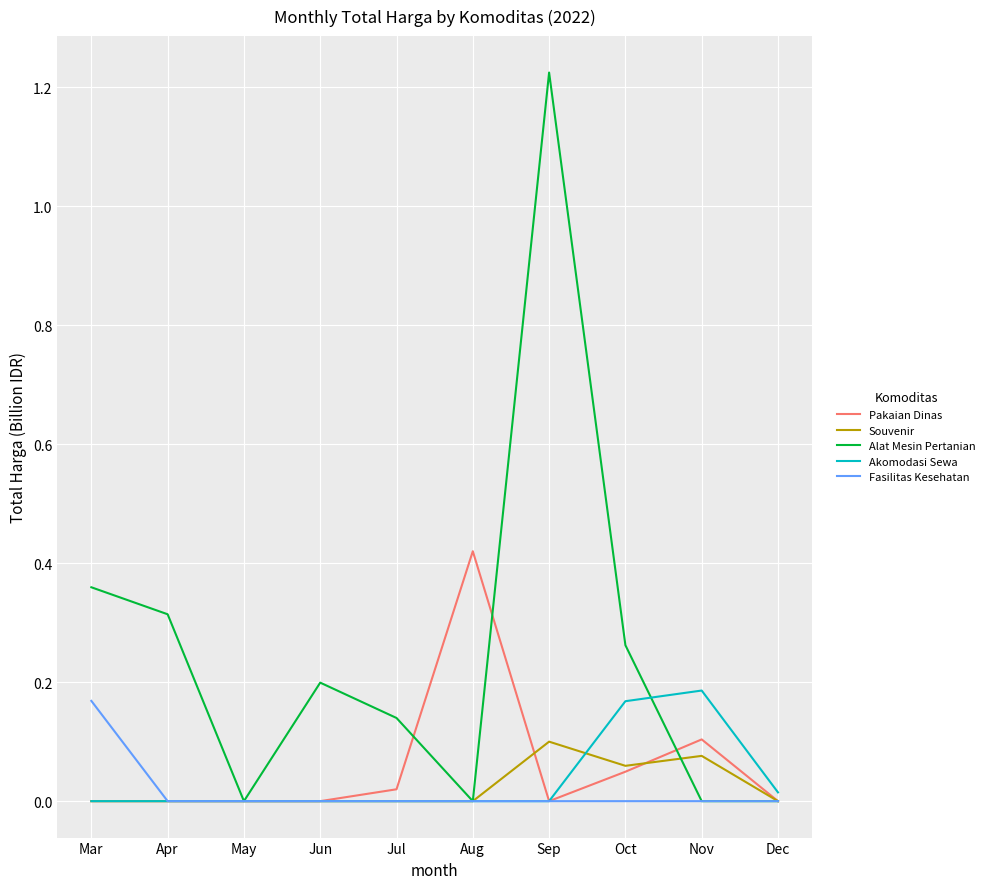

The Akomodasi Sewa series shows -0.1 at Jul. True or false?

False